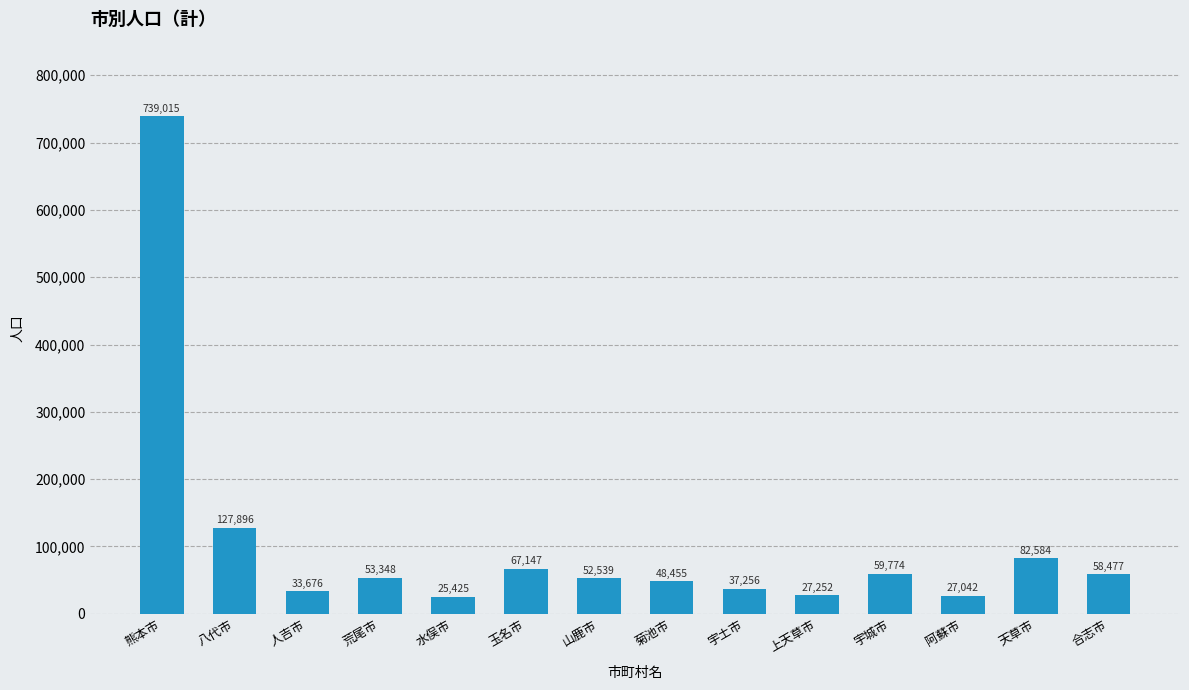

What is the minimum value shown in the chart?

25425